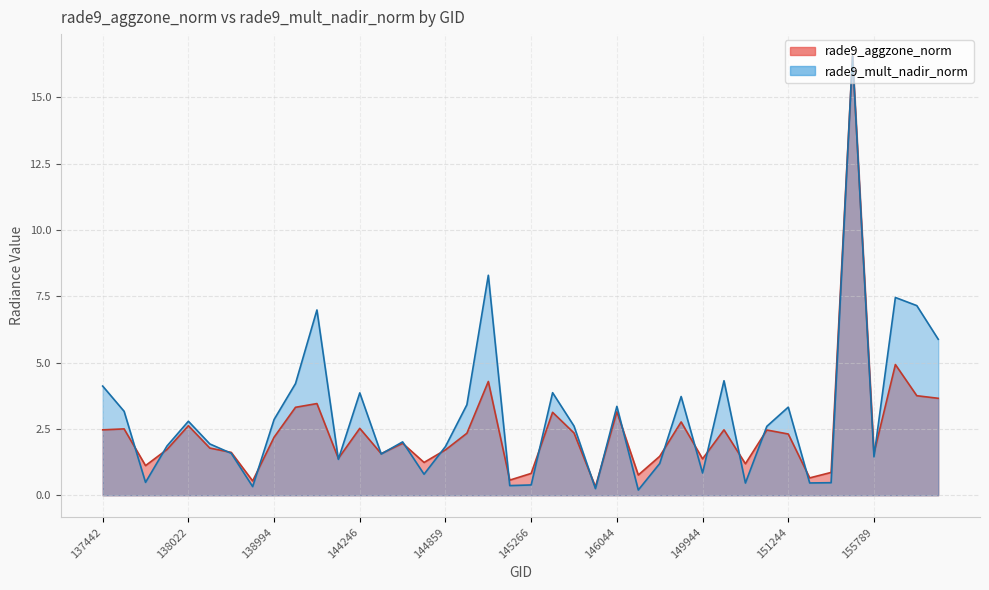

True or false: rade9_aggzone_norm has a value of 0.8 at 138809.

False